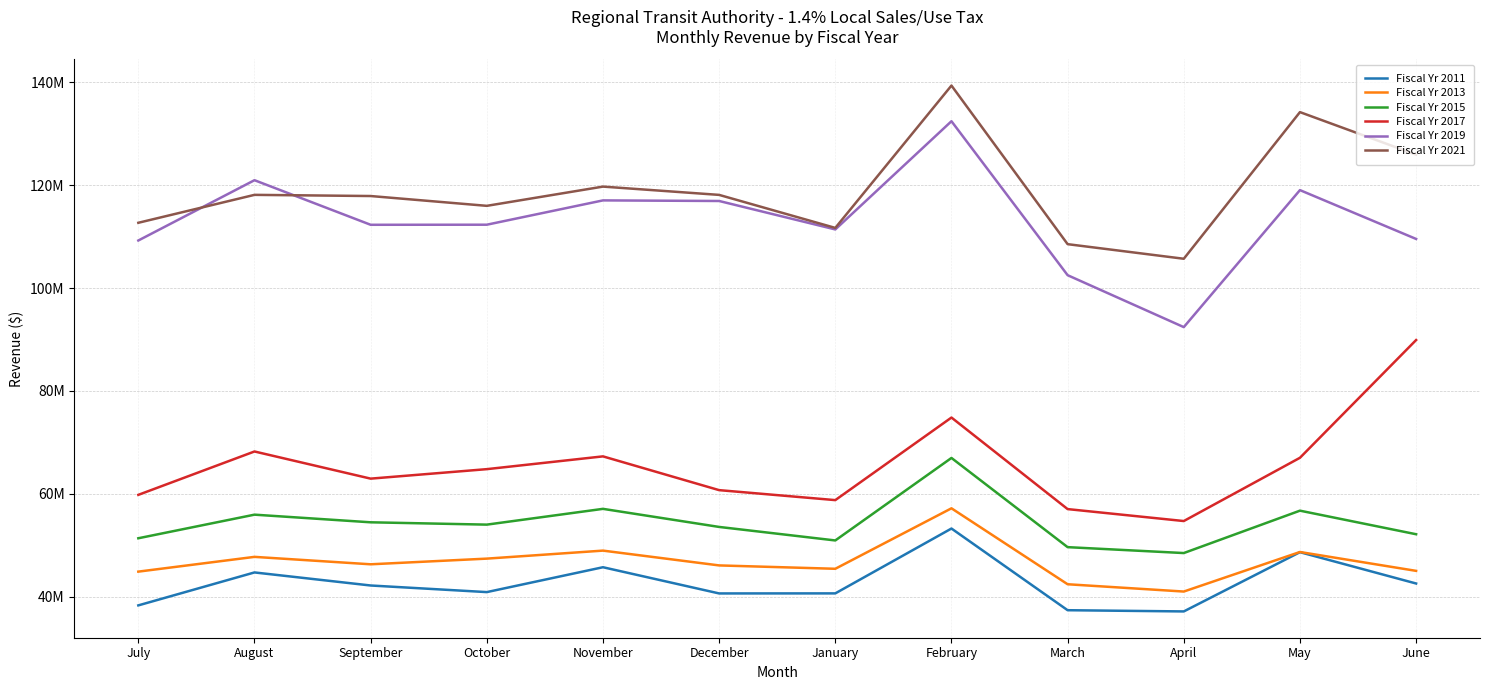

Is this an area chart (filled region under the line)?

No